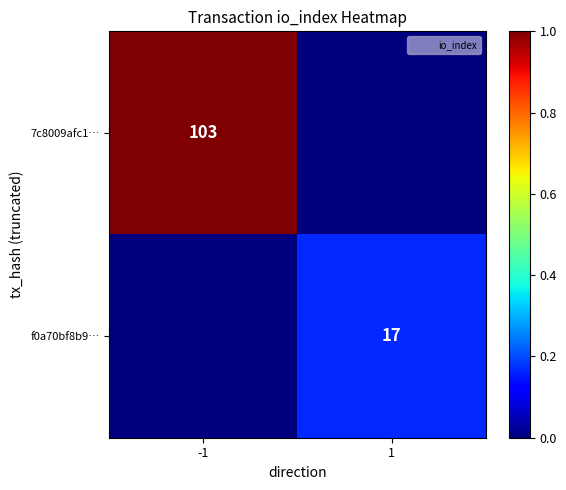

Is it true that f0a70bf8b9… equals 17 at 1?

True